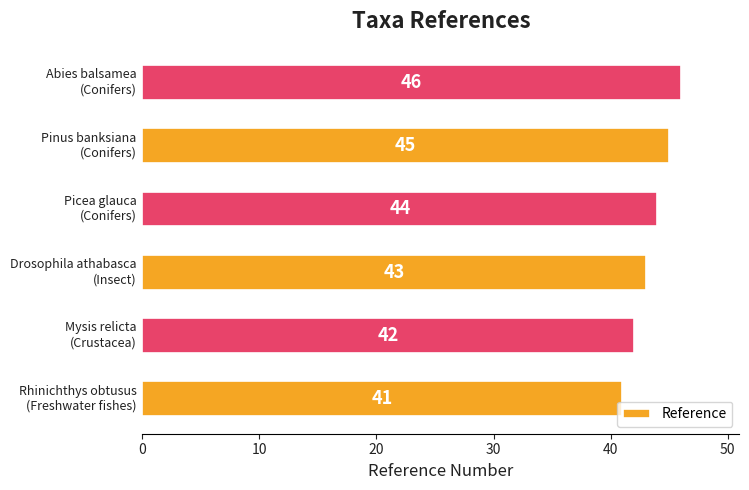

What is the difference between the maximum and minimum values?

5